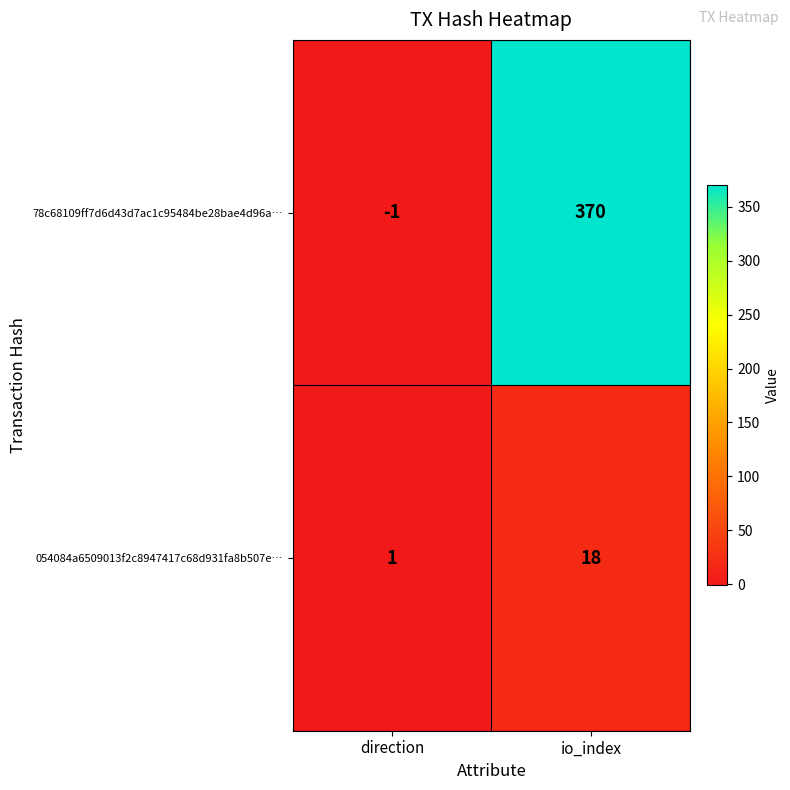

List the series in order of their peak value, lowest first.

054084a6509013f2c8947417c68d931fa8b507e…, 78c68109ff7d6d43d7ac1c95484be28bae4d96a…